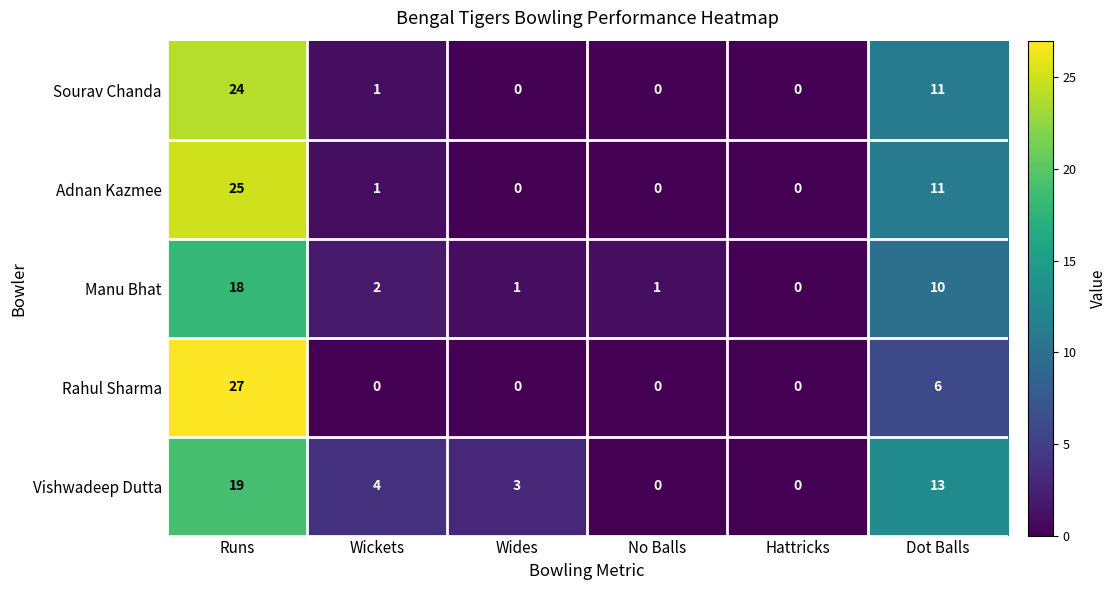

Rank the series by their maximum value, from highest to lowest.

Rahul Sharma, Adnan Kazmee, Sourav Chanda, Vishwadeep Dutta, Manu Bhat